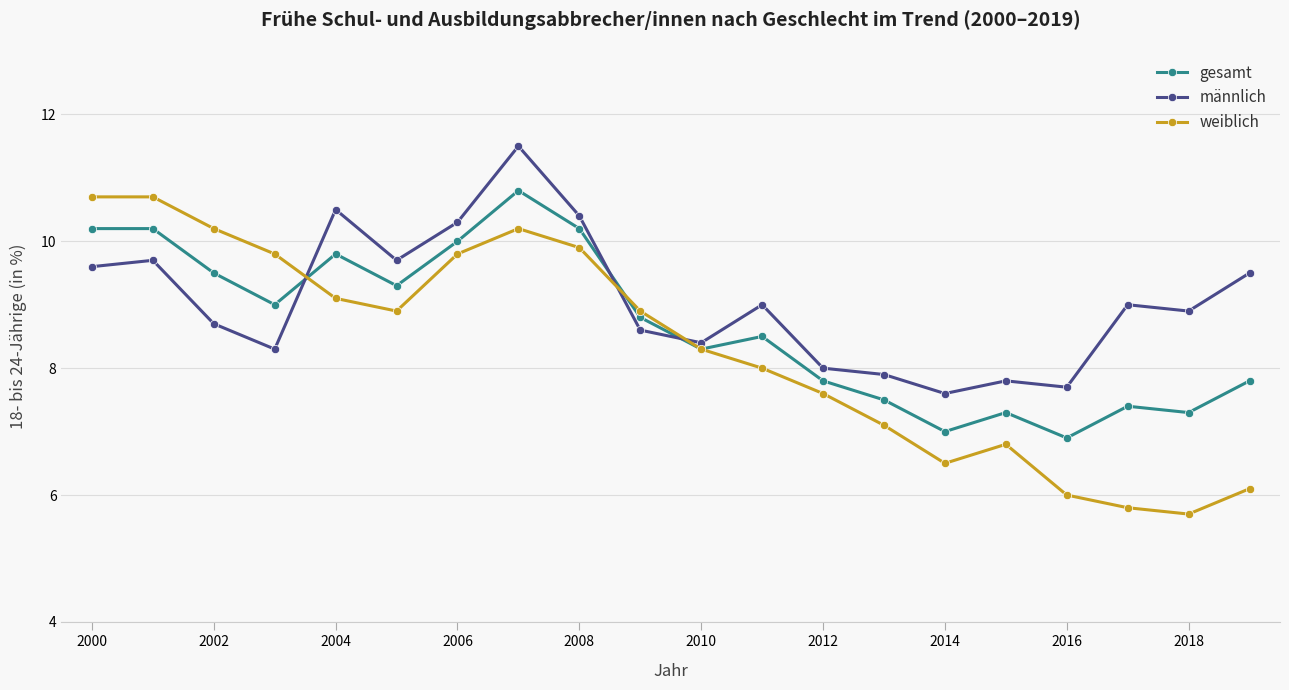

What is the value of the weiblich point at the 10th from the left?

8.9